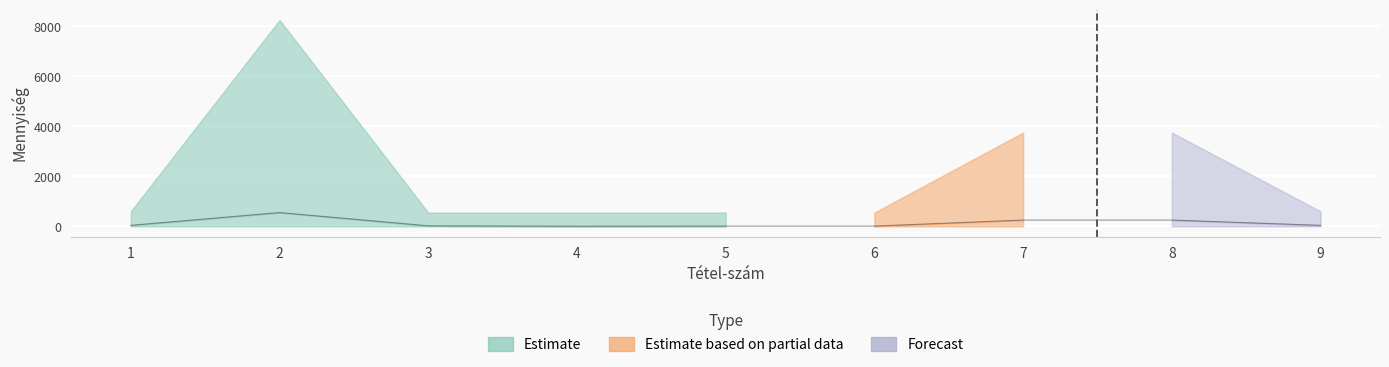

What is the sum of the Forecast values at 7 and 5?

260